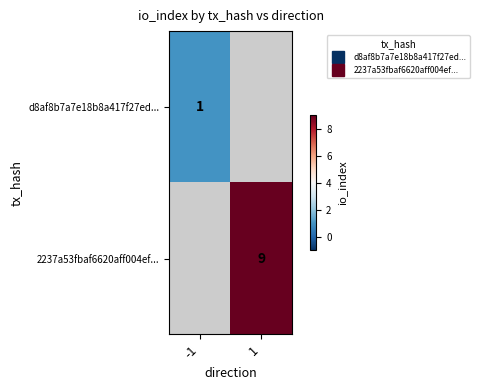

At which label is d8af8b7a7e18b8a417f27ed... closest to 1?

-1